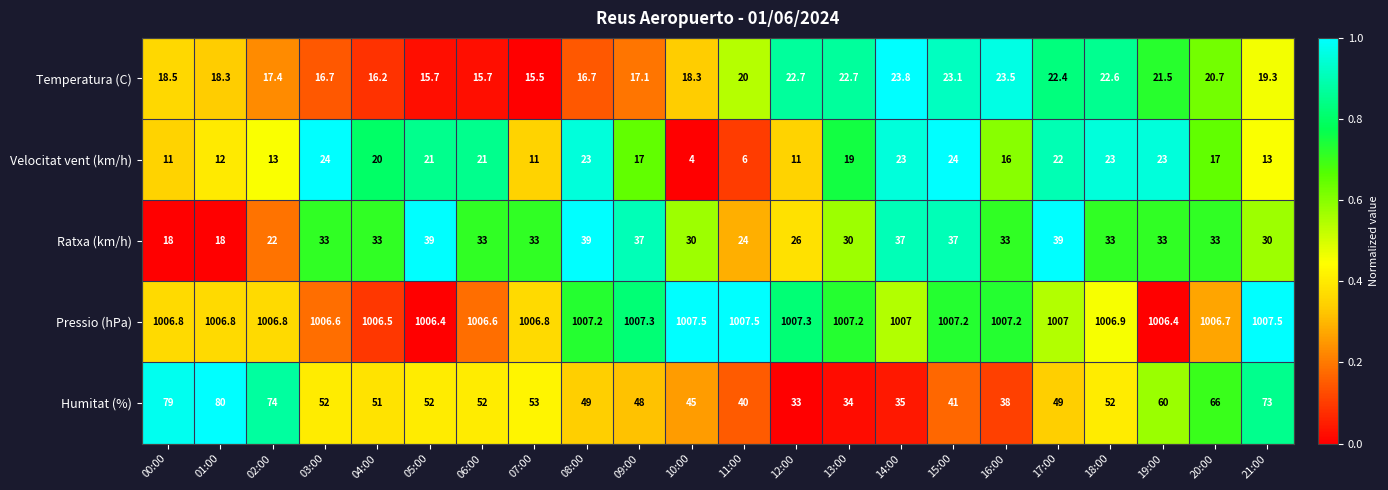

True or false: Pressio (hPa) has a value of 675.8 at 05:00.

False